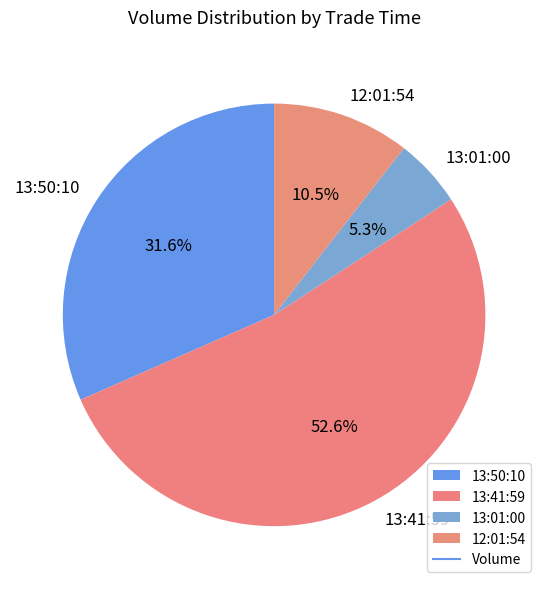

The 13:50:10 slice represents 25% of the pie. True or false?

False